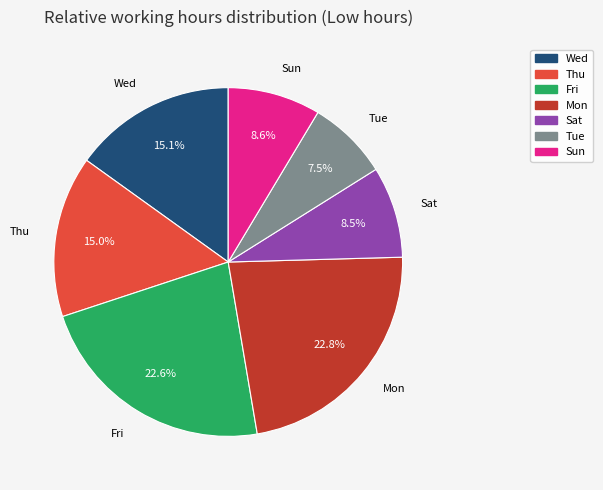

To the nearest percent, what is the difference between the largest and smallest slice percentages?

15%